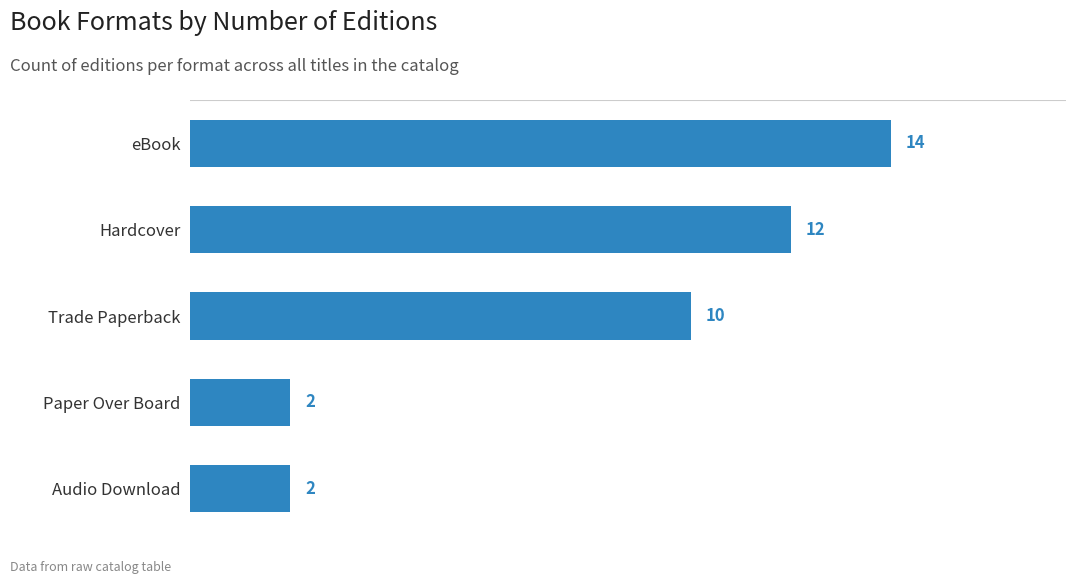

Does the chart contain any negative values?

No